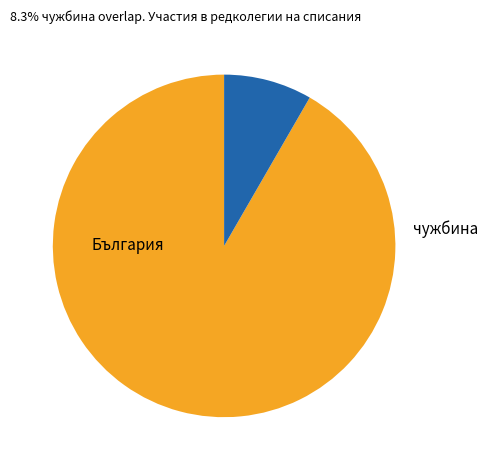

What is the ratio of the value at чужбина to the value at България?

0.1